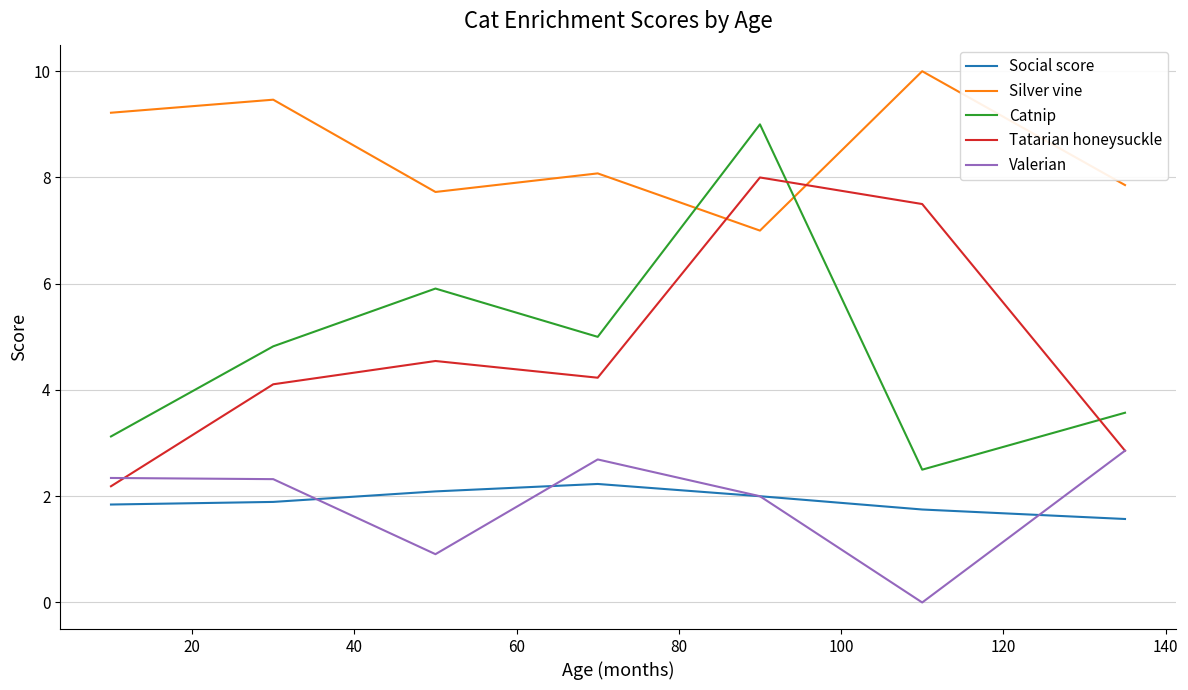

Which series has the largest total across all categories?

Silver vine